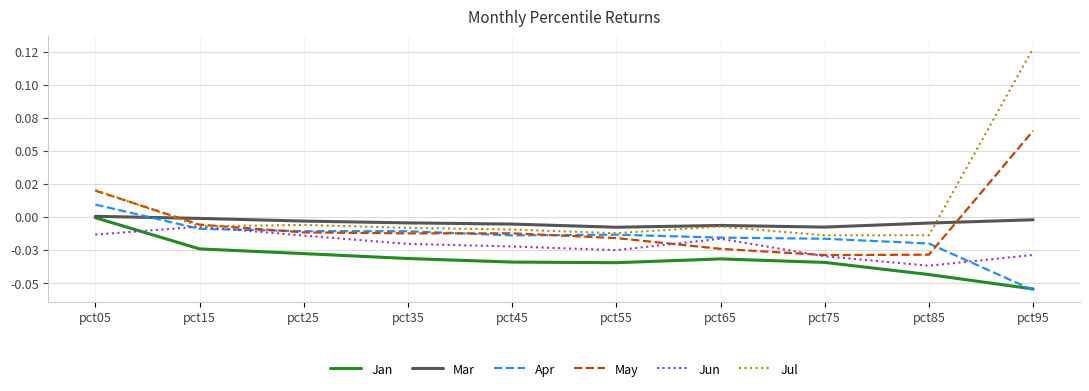

What are all the series names shown in the legend?

Jan, Mar, Apr, May, Jun, Jul